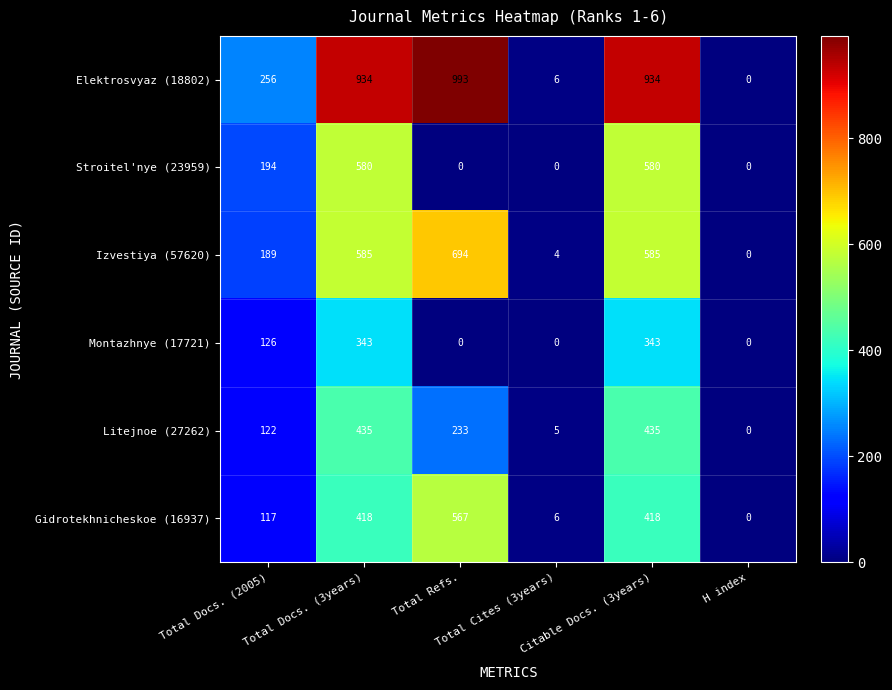

How many data points does each series have?

6